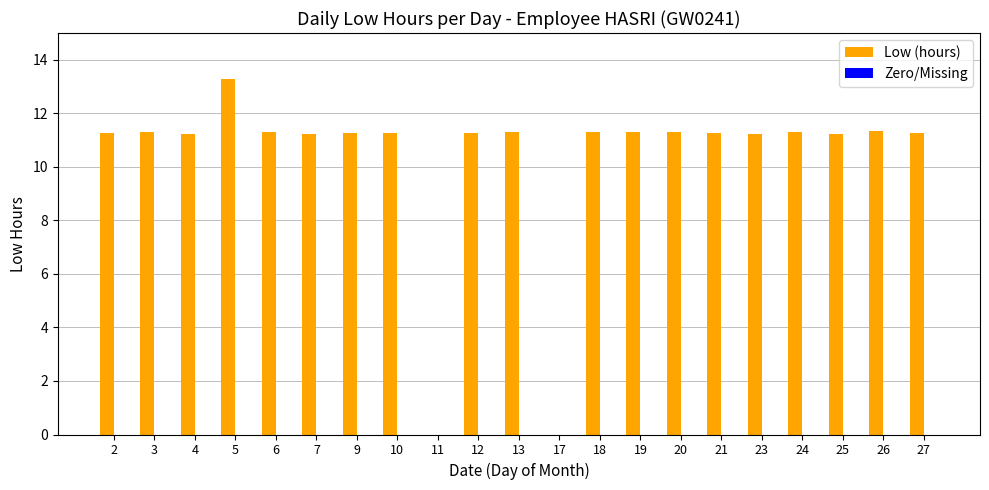

What is the sum of the values at 10 and 9?

22.5